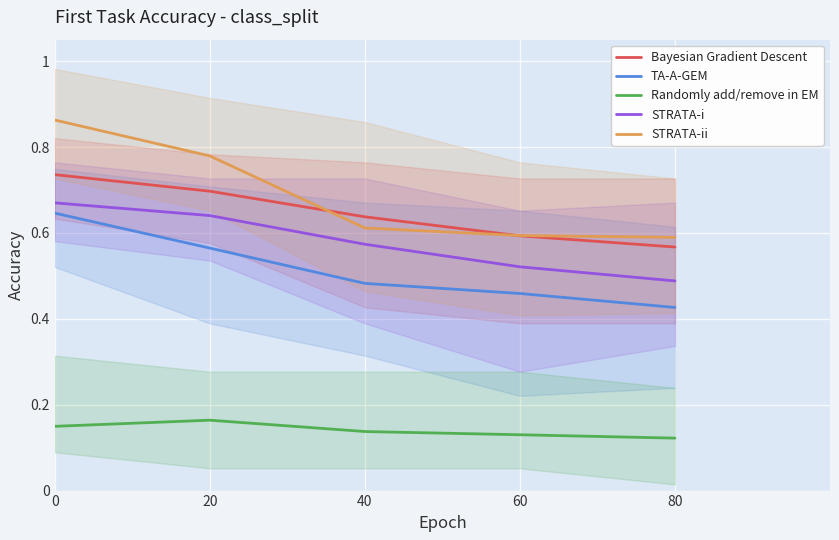

Reading right to left, extract all data points from this chart.

Bayesian Gradient Descent: 0.6	0.6	0.6	0.7	0.7
TA-A-GEM: 0.4	0.5	0.5	0.6	0.6
Randomly add/remove in EM: 0.1	0.1	0.1	0.2	0.1
STRATA-i: 0.5	0.5	0.6	0.6	0.7
STRATA-ii: 0.6	0.6	0.6	0.8	0.9